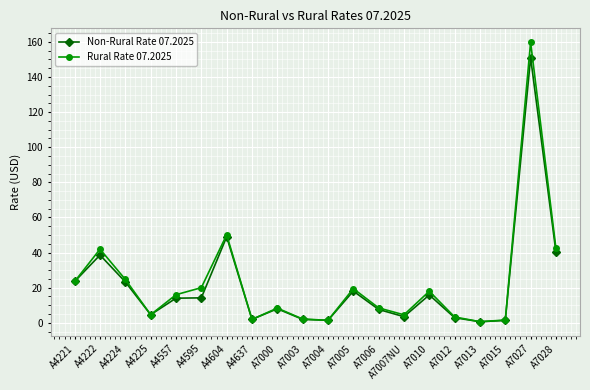

What is the maximum value for Rural Rate 07.2025?

159.7